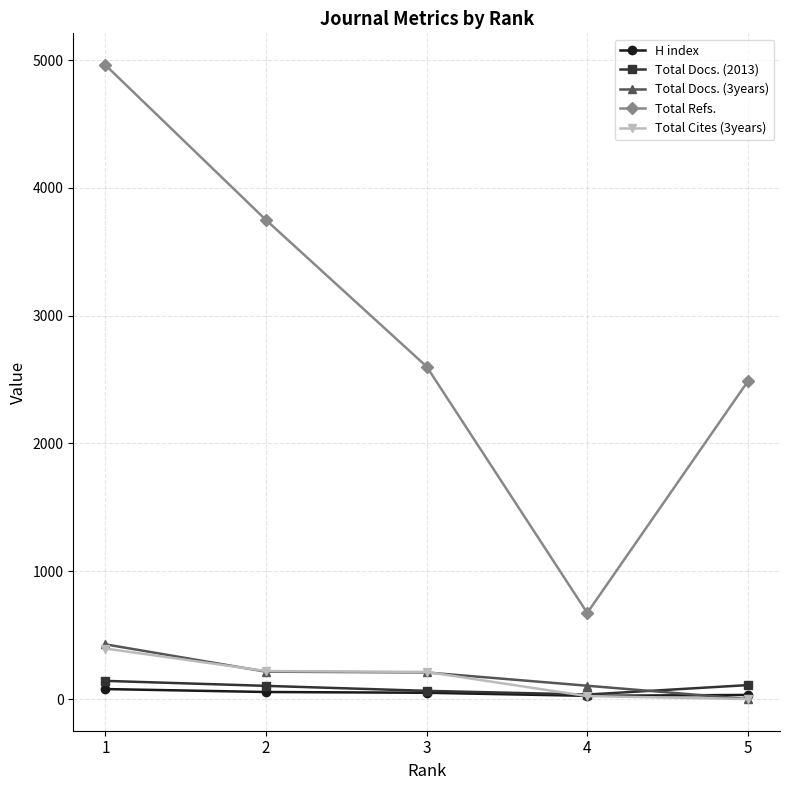

Where is Total Refs. nearest to the value 2818?

3